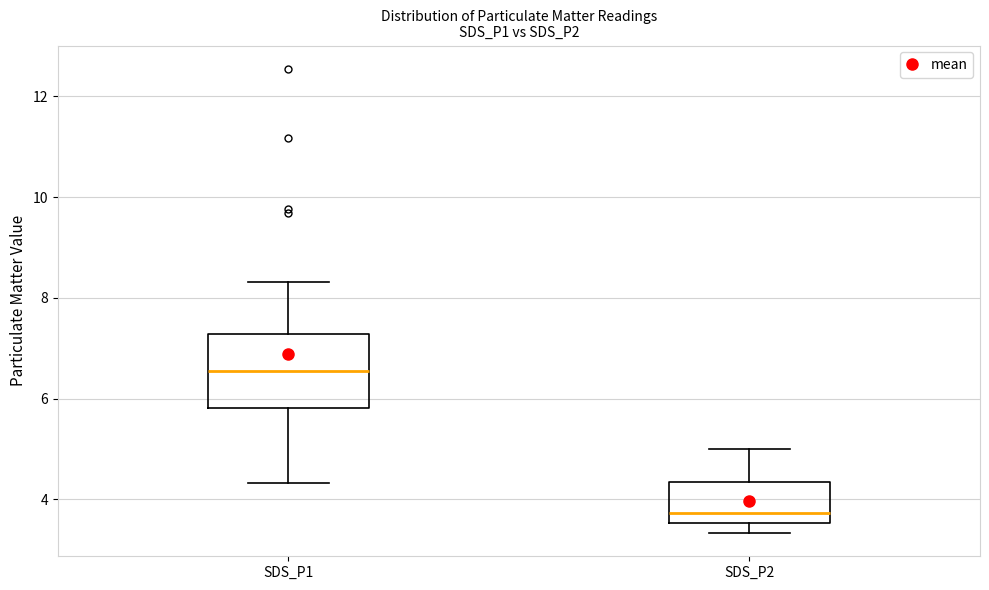

Which box has the highest median line?

SDS_P1